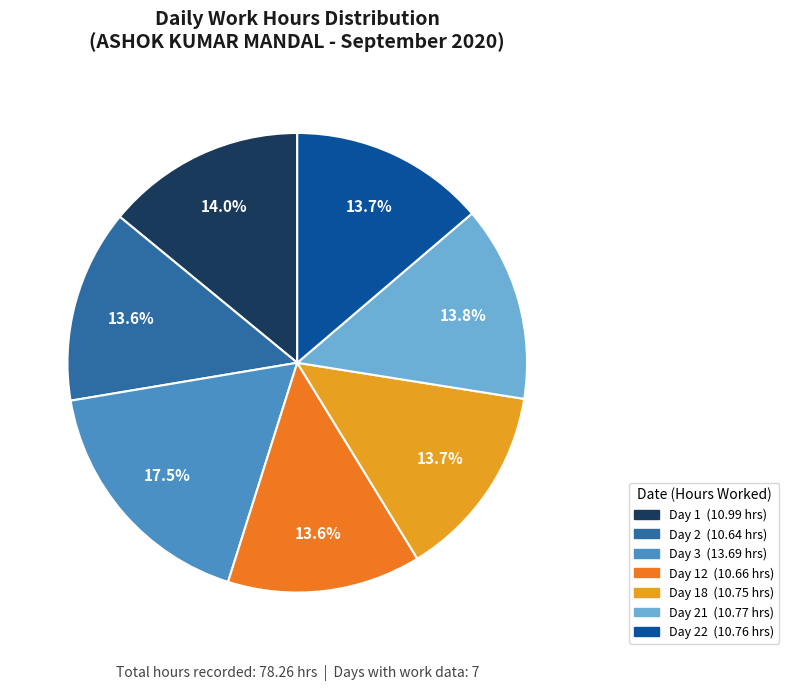

Does any single category account for the majority?

No